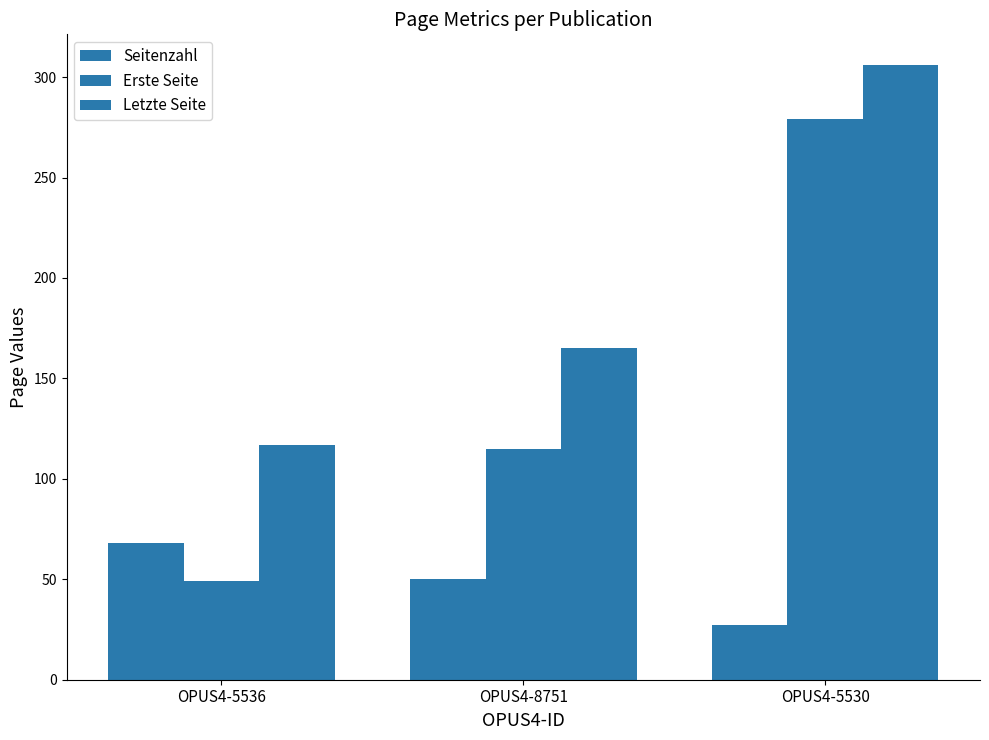

Reading left to right, list all the values displayed in this chart.

Seitenzahl: OPUS4-5536=68	OPUS4-8751=50	OPUS4-5530=27
Erste Seite: OPUS4-5536=49	OPUS4-8751=115	OPUS4-5530=279
Letzte Seite: OPUS4-5536=117	OPUS4-8751=165	OPUS4-5530=306